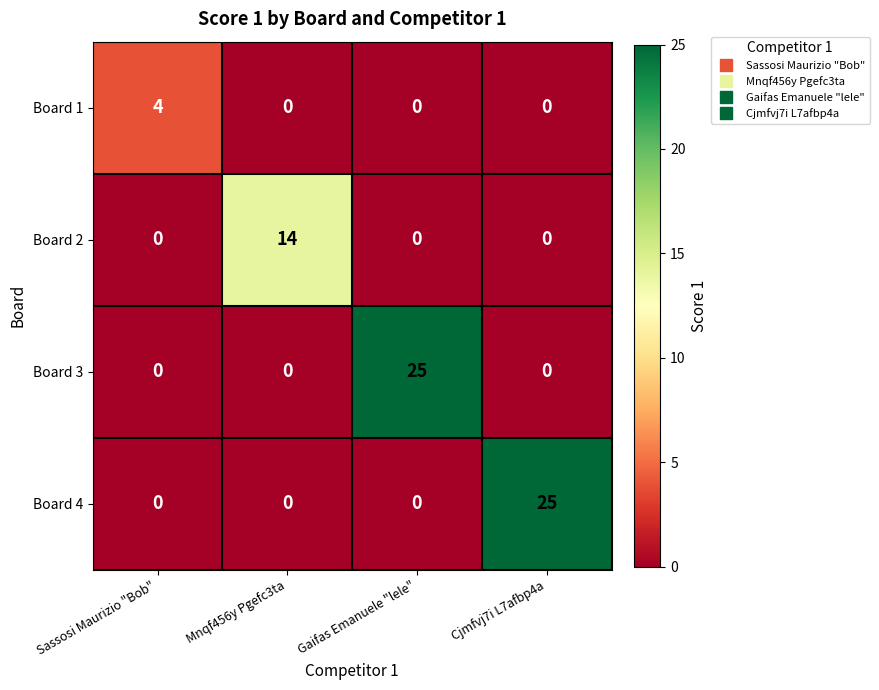

Count the number of data series in this chart.

4